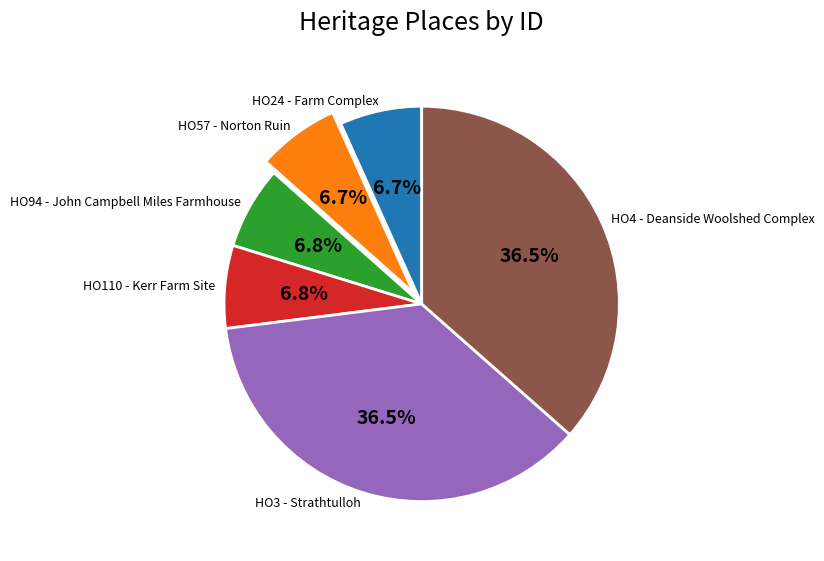

The HO4 - Deanside Woolshed Complex slice represents 23% of the pie. True or false?

False